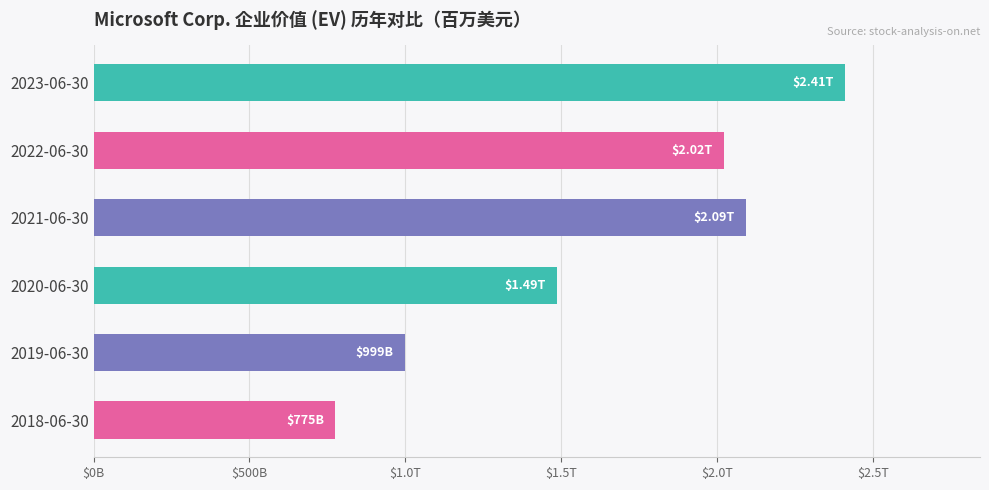

What is the average value?

1631168